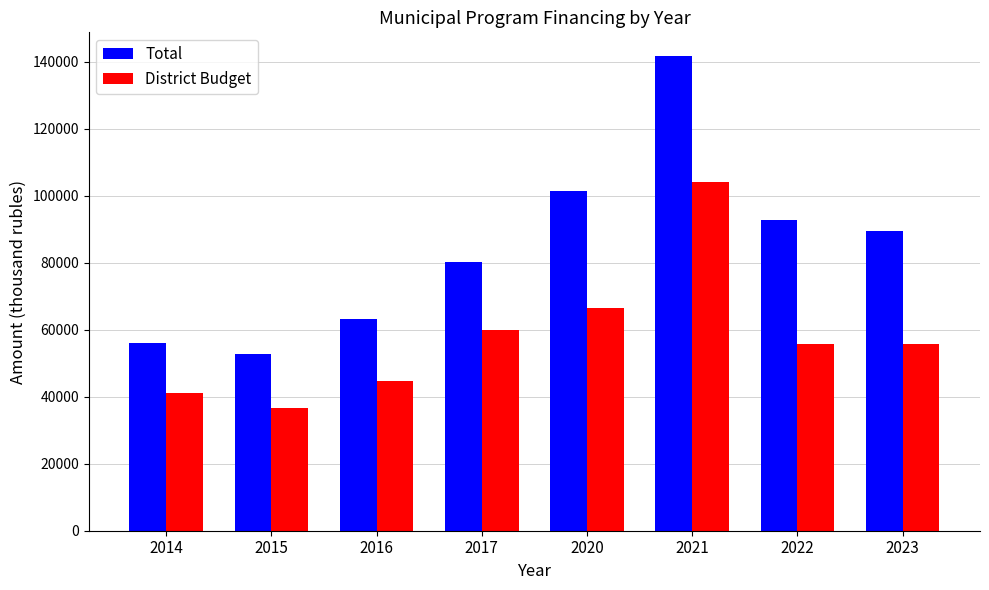

The District Budget series shows 45772.7 at 2021. True or false?

False